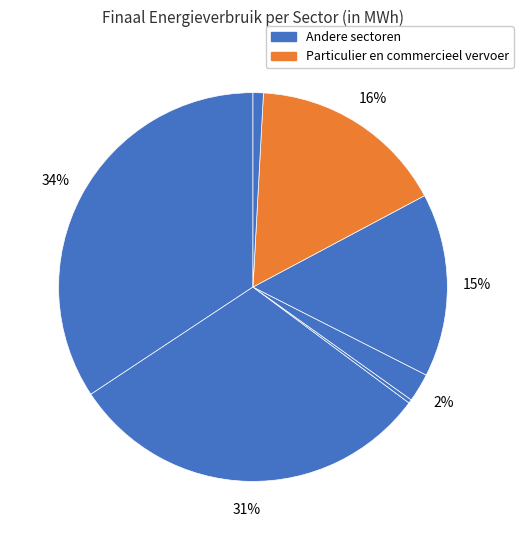

Count the number of slices in the pie.

7